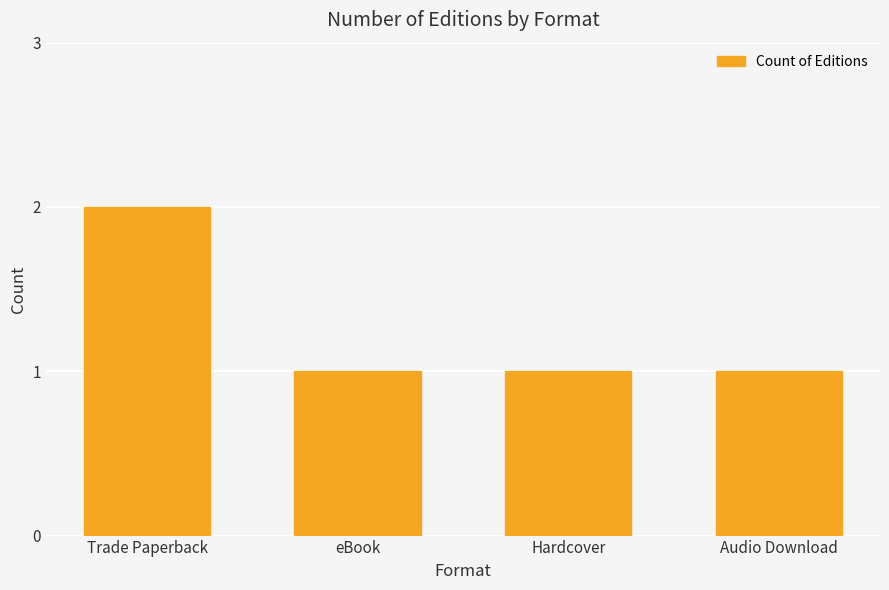

At which category does the chart reach its peak across all series?

Trade Paperback